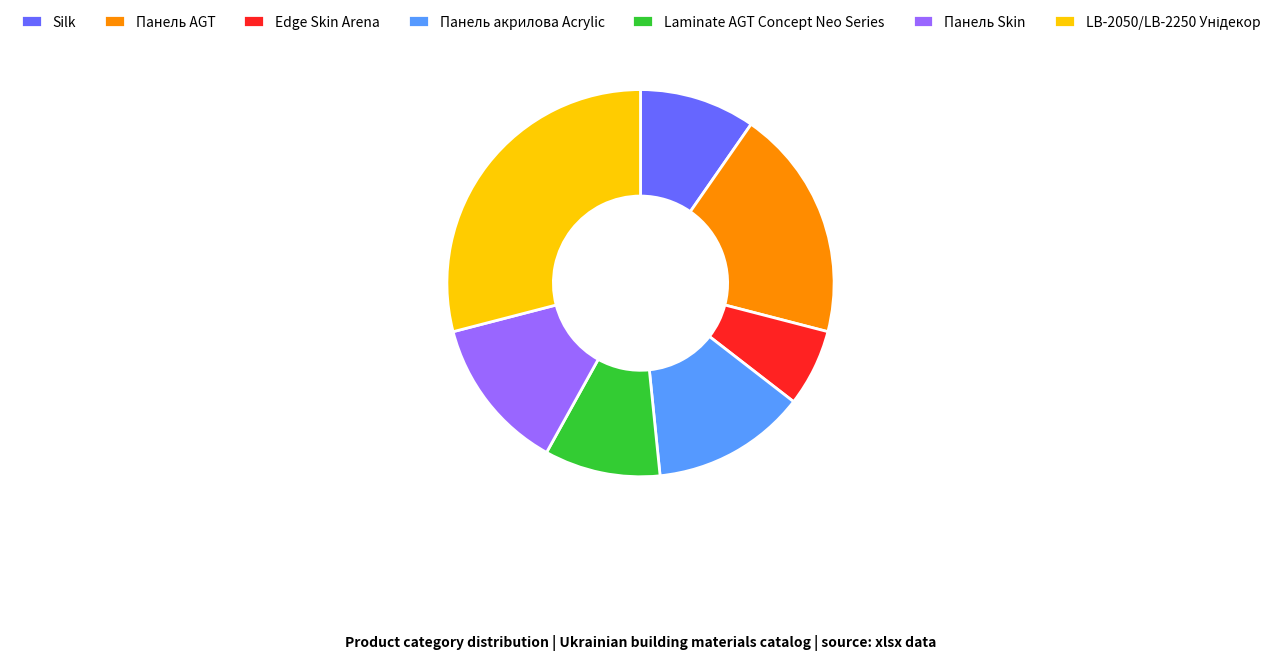

The Панель AGT slice represents 19% of the pie. True or false?

True